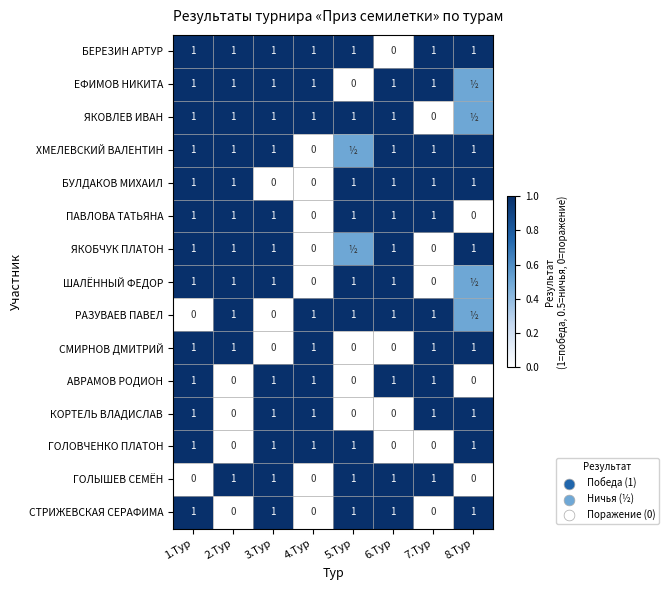

How many distinct data groups are displayed?

15